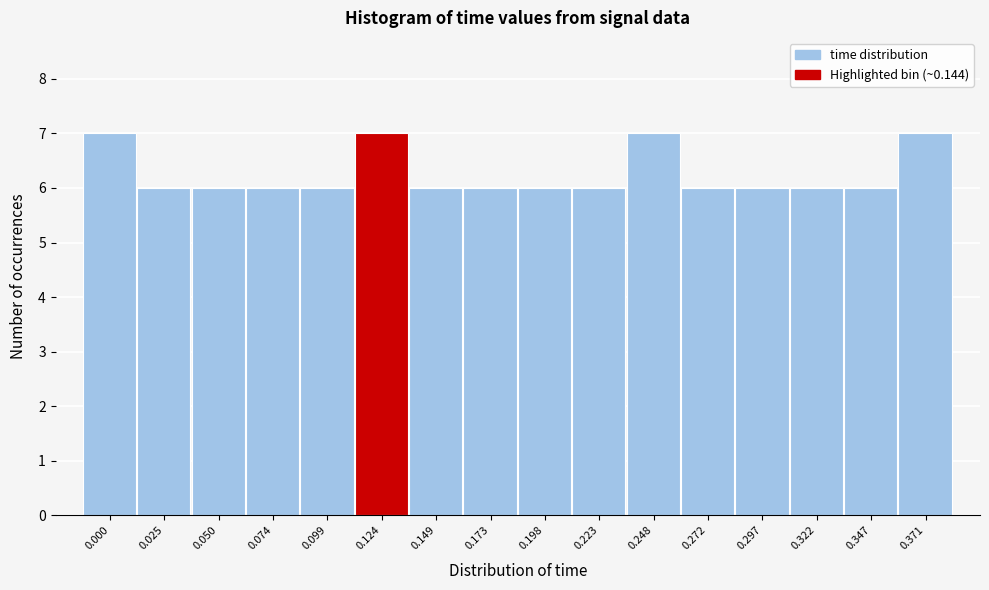

Reading right to left, transcribe all the data shown in this chart.

0.371=7	0.347=6	0.322=6	0.297=6	0.272=6	0.248=7	0.223=6	0.198=6	0.173=6	0.149=6	0.124=7	0.099=6	0.074=6	0.050=6	0.025=6	0.000=7